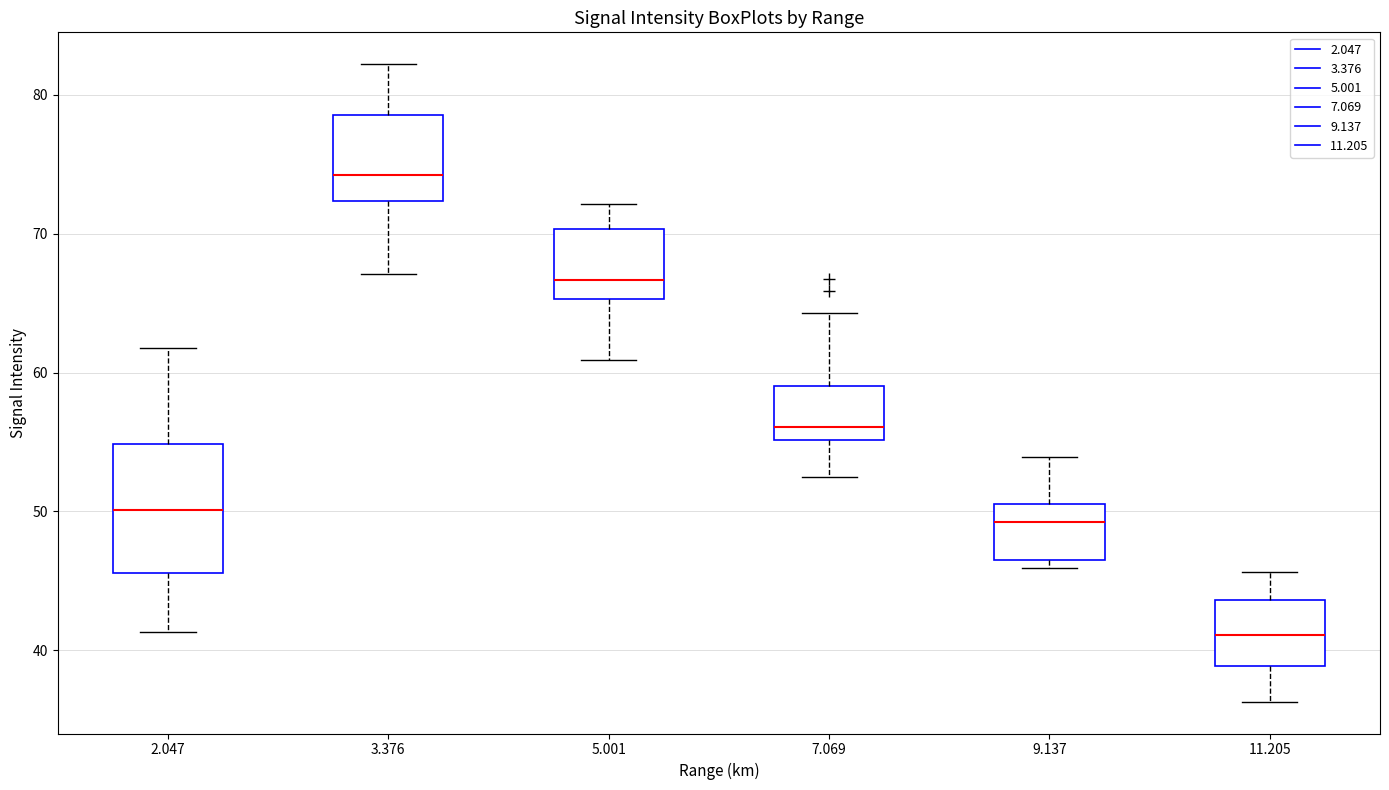

Reading left to right, transcribe this box plot: for each box, give where its median line is, the range the box spans, and where its two whiskers end, as read against the y-axis. The values are not printed on the chart, so give them approximately, as read against the axis.

2.047: median 50, box 46 to 55, whiskers 41 to 62
3.376: median 74, box 72 to 79, whiskers 67 to 82
5.001: median 67, box 65 to 70, whiskers 61 to 72
7.069: median 56, box 55 to 59, whiskers 53 to 64
9.137: median 49, box 47 to 51, whiskers 46 to 54
11.205: median 41, box 39 to 44, whiskers 36 to 46